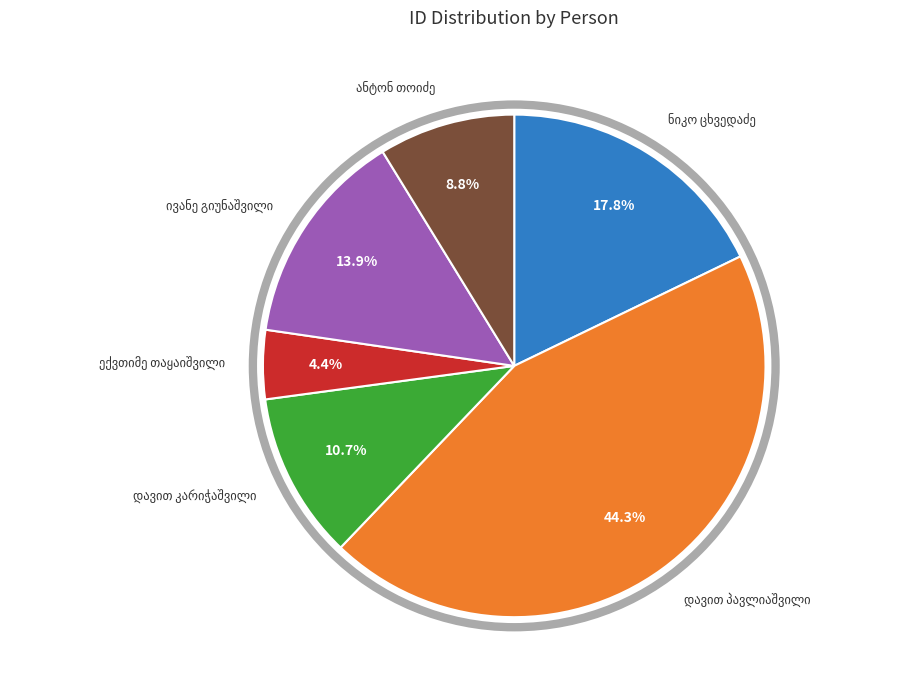

To the nearest percent, what is the average slice percentage?

17%